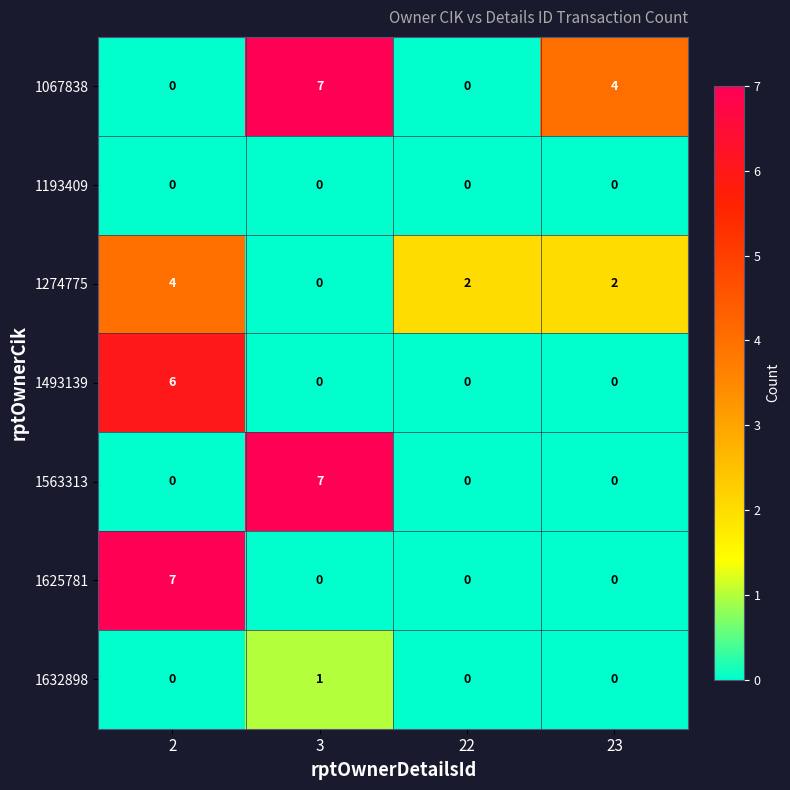

What is the spread (max minus min) of values at 22?

2